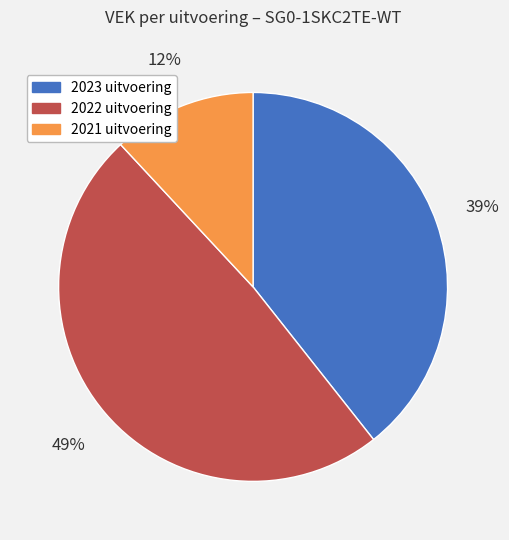

Rank the categories by value from highest to lowest.

2022 uitvoering, 2023 uitvoering, 2021 uitvoering